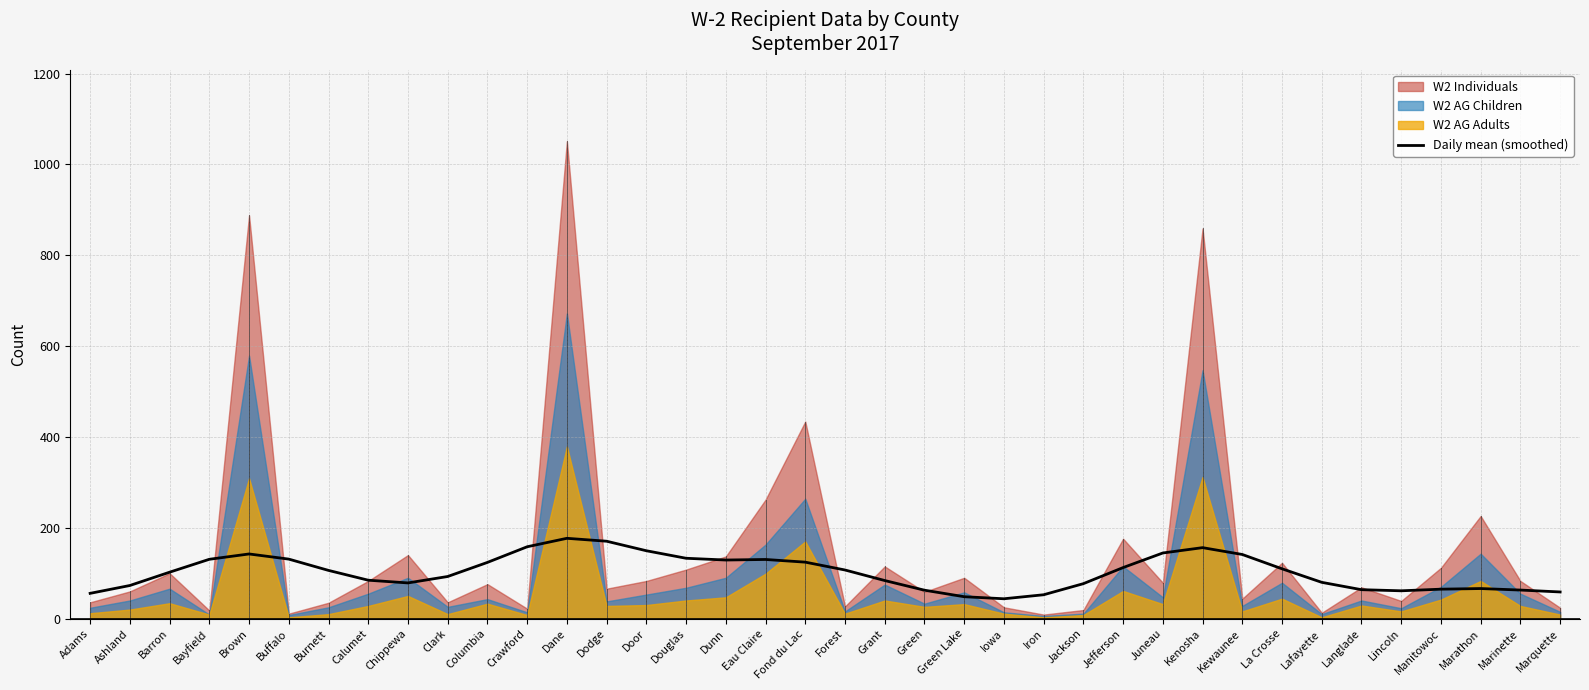

Reading left to right, what are all the values shown in this chart?

Adams=55.7	Ashland=73.0	Barron=102.3	Bayfield=130.7	Brown=142.4	Buffalo=131.1	Burnett=106.2	Calumet=84.7	Chippewa=78.7	Clark=92.8	Columbia=123.8	Crawford=158.3	Dane=176.9	Dodge=170.5	Door=149.5	Douglas=133.0	Dunn=129.1	Eau Claire=130.3	Fond du Lac=124.4	Forest=107.1	Grant=83.9	Green=62.7	Green Lake=48.3	Iowa=43.8	Iron=52.6	Jackson=77.1	Jefferson=112.5	Juneau=144.6	Kenosha=156.3	Kewaunee=141.3	La Crosse=109.8	Lafayette=80.0	Langlade=63.8	Lincoln=61.3	Manitowoc=64.9	Marathon=66.3	Marinette=63.0	Marquette=58.8